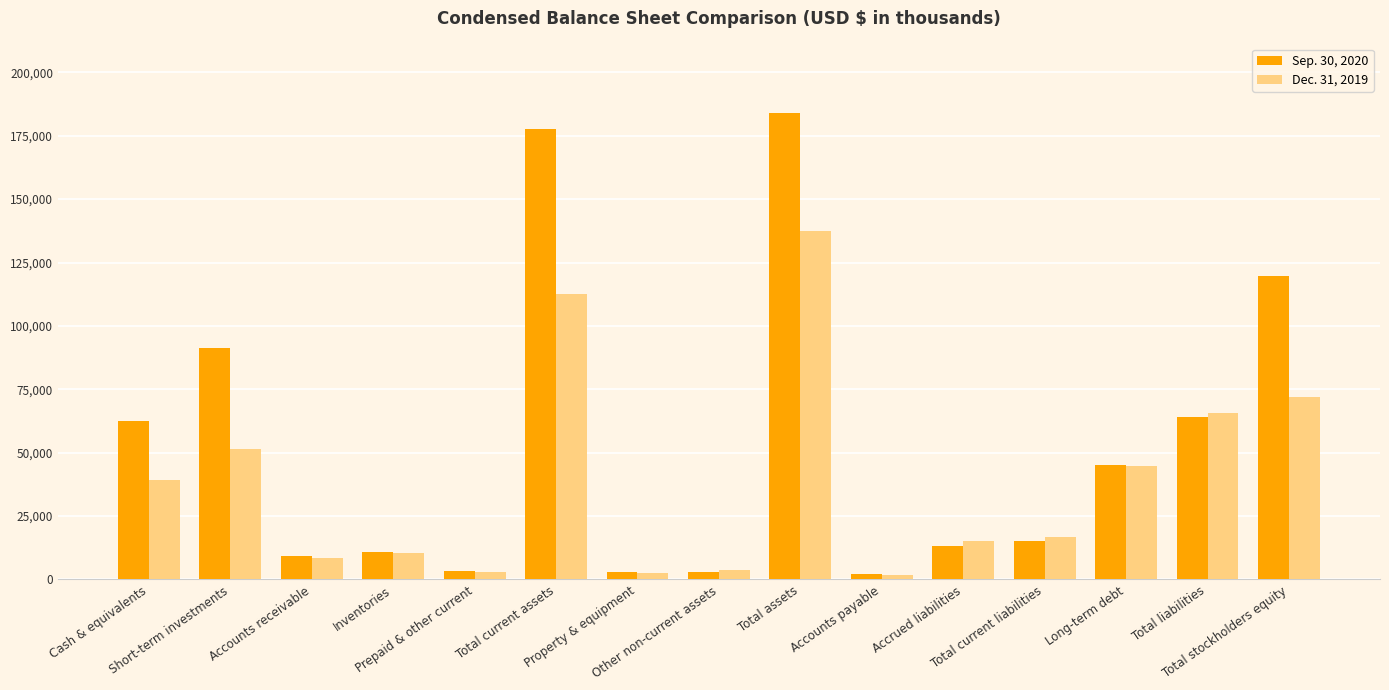

The Dec. 31, 2019 series shows 128642 at Total stockholders equity. True or false?

False